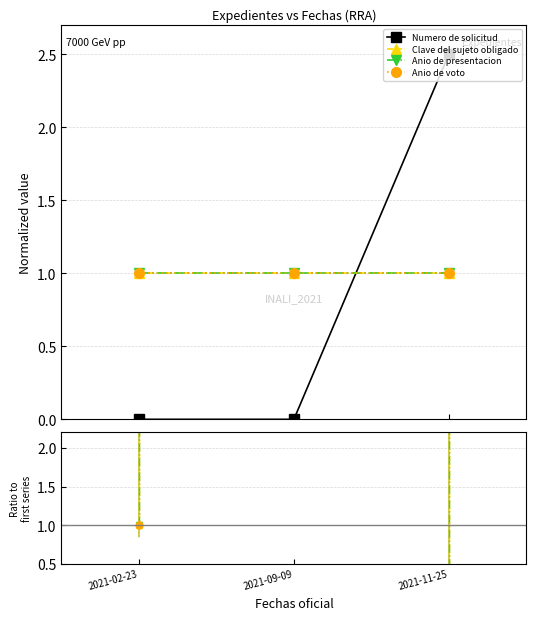

What position from the right is 2021-09-09?

2